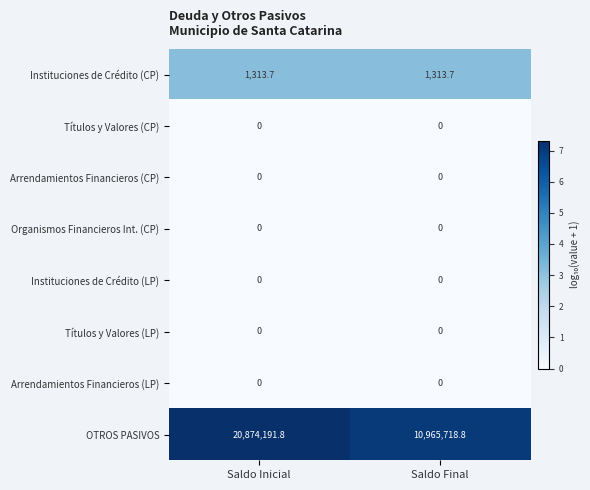

The value of Arrendamientos Financieros (CP) at Saldo Inicial is 0.0. True or false?

True